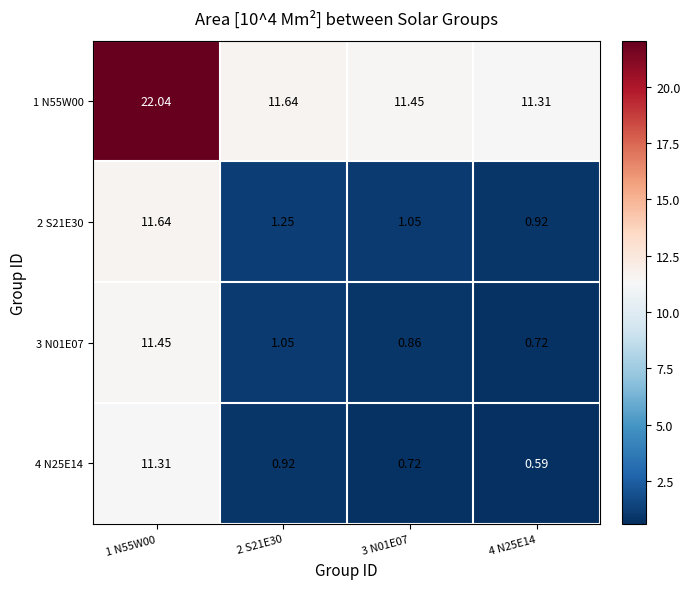

Is the value of 3 N01E07 at 4 N25E14 greater than the value of 1 N55W00 at 2 S21E30?

No